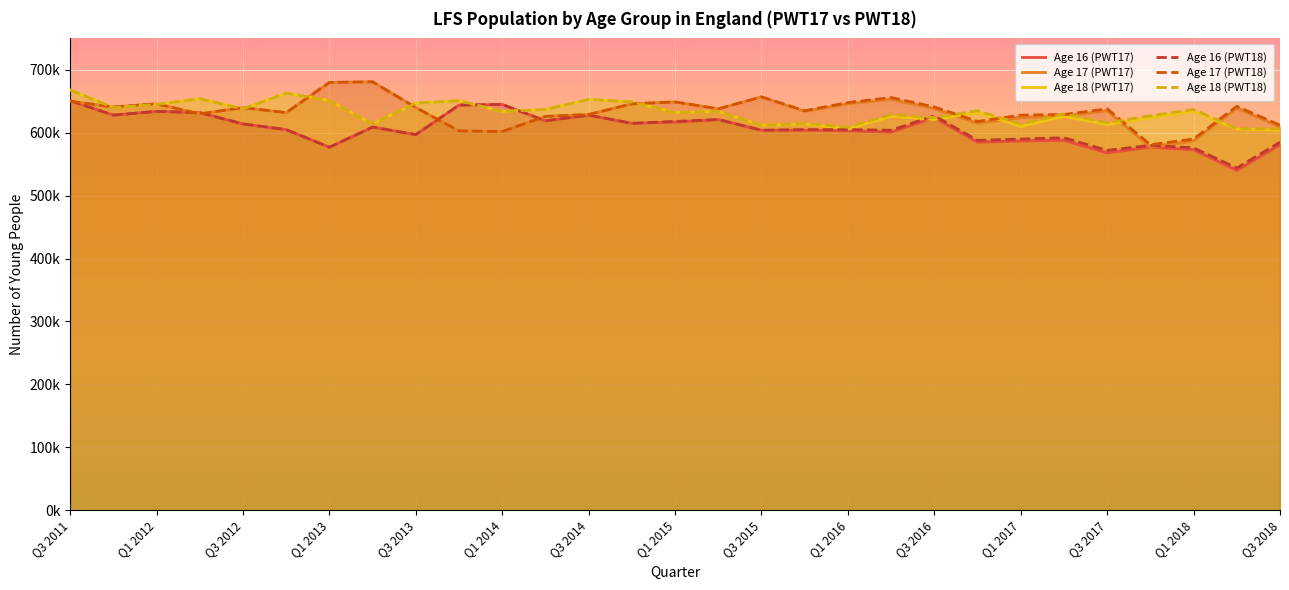

Reading left to right, extract all data points from this chart.

Age 16 (PWT17): 651000	628000	634000	632000	614000	605000	577000	609000	597000	644000	645000	619000	628000	615000	617000	621000	604000	604000	603000	601000	624000	585000	587000	588000	568000	577000	573000	540000	581000
Age 17 (PWT17): 650000	641000	646000	630000	640000	632000	680000	681000	640000	603000	602000	626000	629000	646000	649000	638000	657000	634000	646000	653000	638000	615000	624000	626000	635000	577000	587000	639000	609000
Age 18 (PWT17): 668000	640000	645000	654000	638000	663000	651000	614000	647000	651000	634000	637000	653000	649000	632000	634000	612000	614000	606000	626000	621000	632000	610000	626000	613000	624000	634000	606000	604000
Age 16 (PWT18): 651000	628000	634000	632000	614000	605000	577000	609000	597000	644000	645000	619000	628000	615000	618000	621000	604000	605000	605000	604000	627000	588000	590000	592000	572000	580000	576000	544000	585000
Age 17 (PWT18): 650000	641000	646000	630000	640000	632000	680000	681000	640000	603000	602000	626000	629000	646000	649000	638000	657000	635000	648000	656000	641000	618000	628000	629000	638000	581000	590000	642000	612000
Age 18 (PWT18): 668000	640000	645000	654000	638000	663000	651000	614000	647000	651000	634000	637000	653000	649000	632000	634000	612000	615000	609000	629000	624000	635000	614000	630000	616000	627000	637000	607000	606000